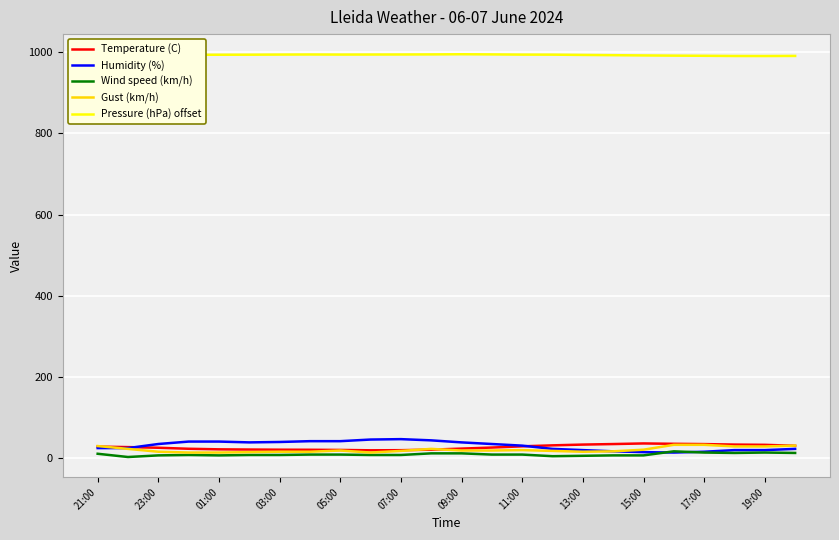

What is the smallest value displayed?

3.0